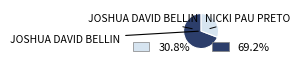

Is there a majority slice in this chart?

Yes